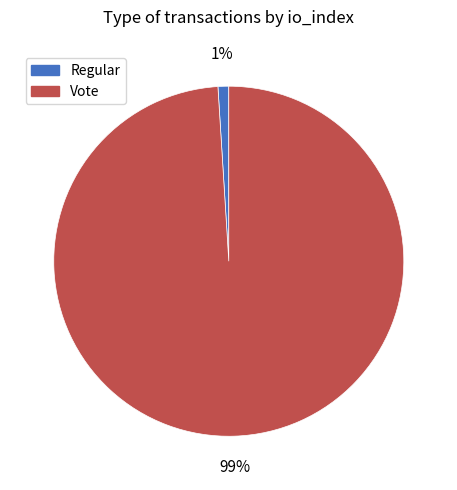

Is it true that Regular is 1% of the pie?

True